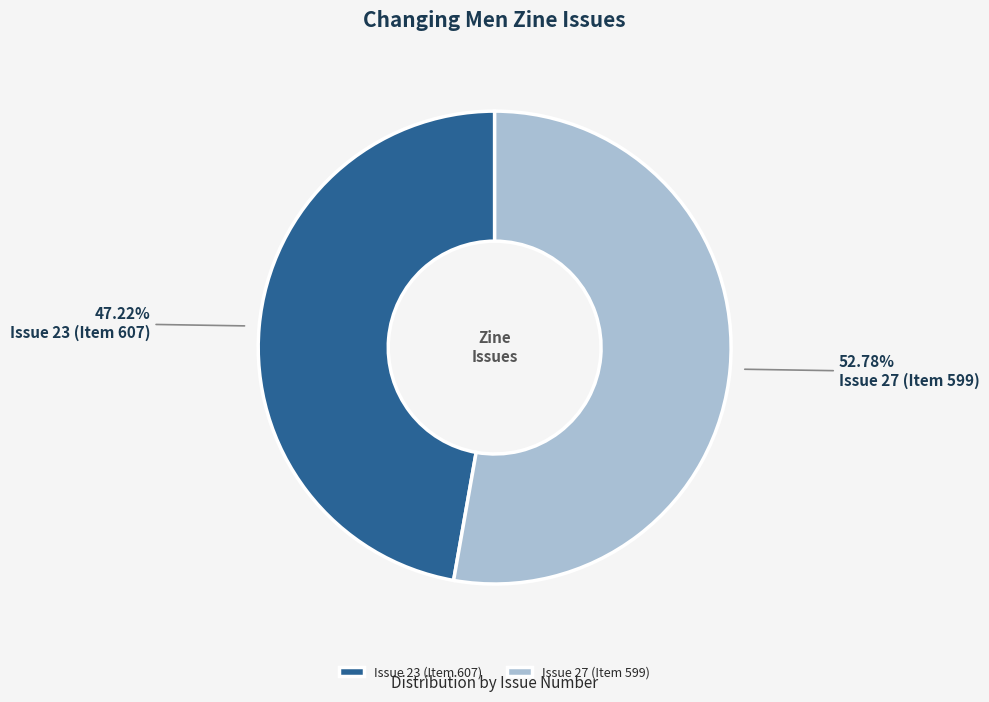

Combined, what portion of the pie is Issue 27 (Item 599) and Issue 23 (Item 607)?

100.0%